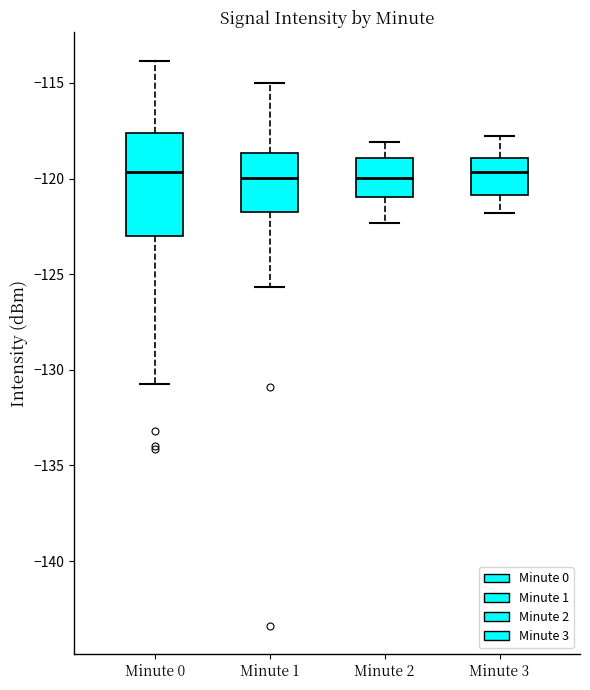

Which box is the tallest, from its lower edge to its upper edge?

Minute 0